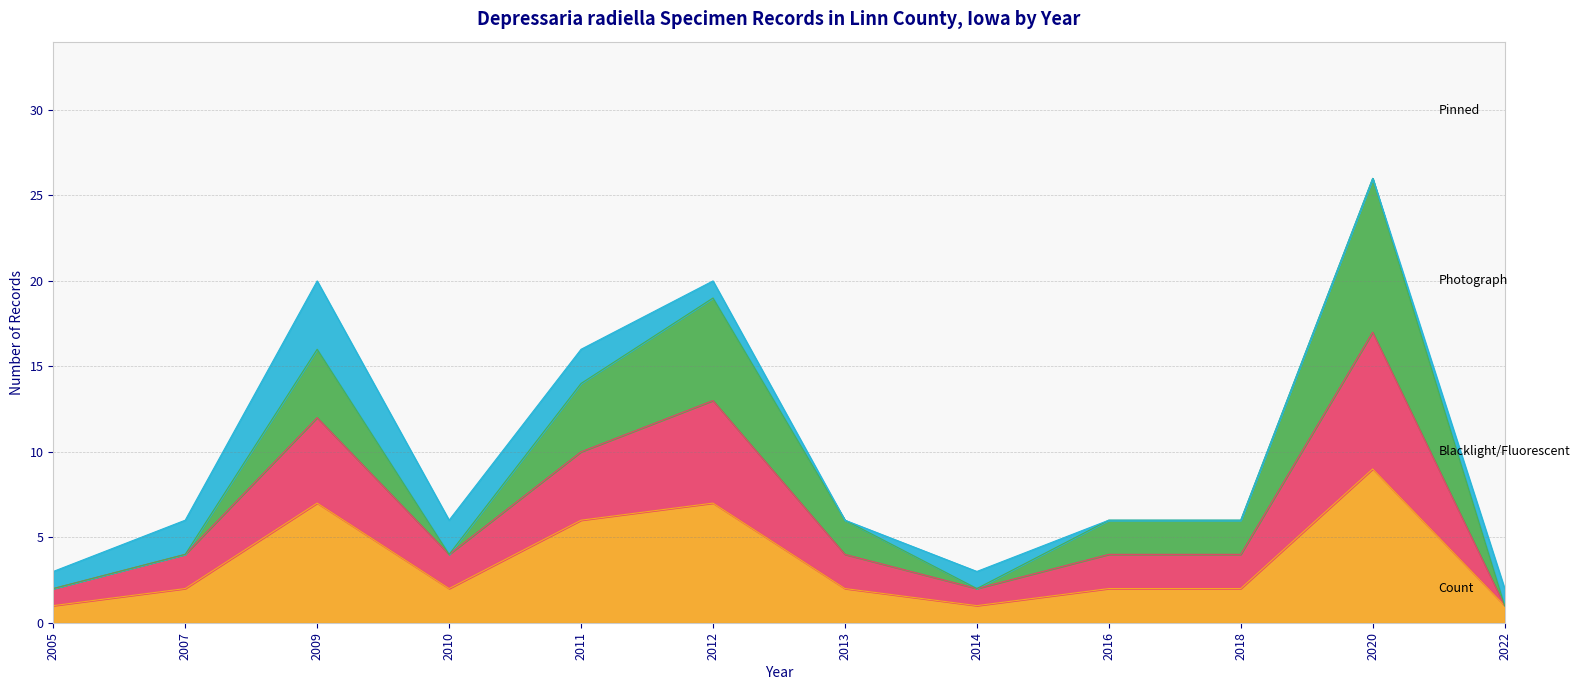

At which category is the sum across all series the highest?

2020